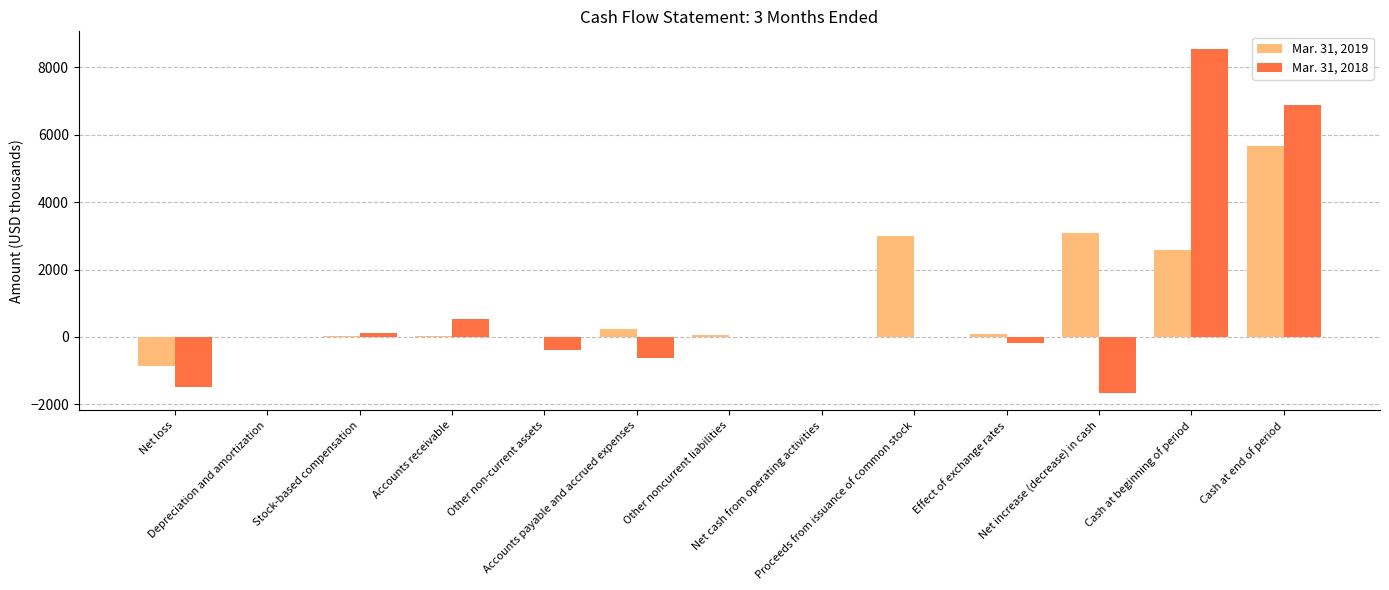

Which series has the largest total across all categories?

Mar. 31, 2019